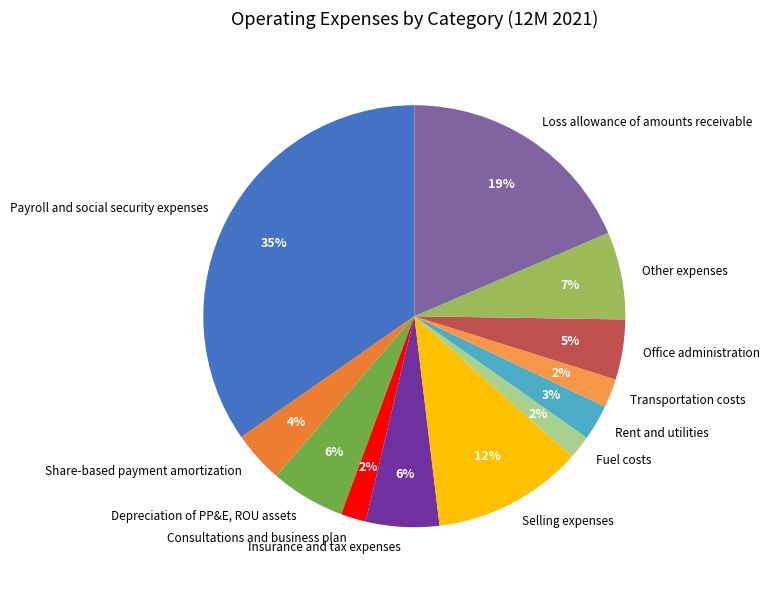

Does any single category account for the majority?

No